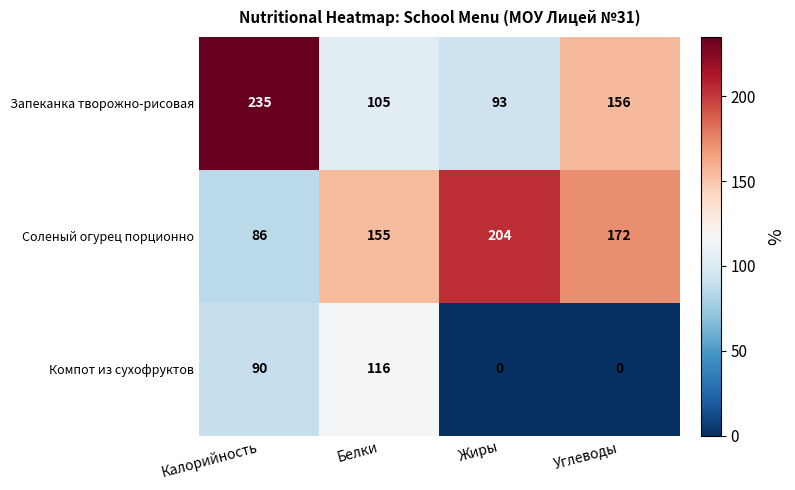

How many series are shown in this chart?

3